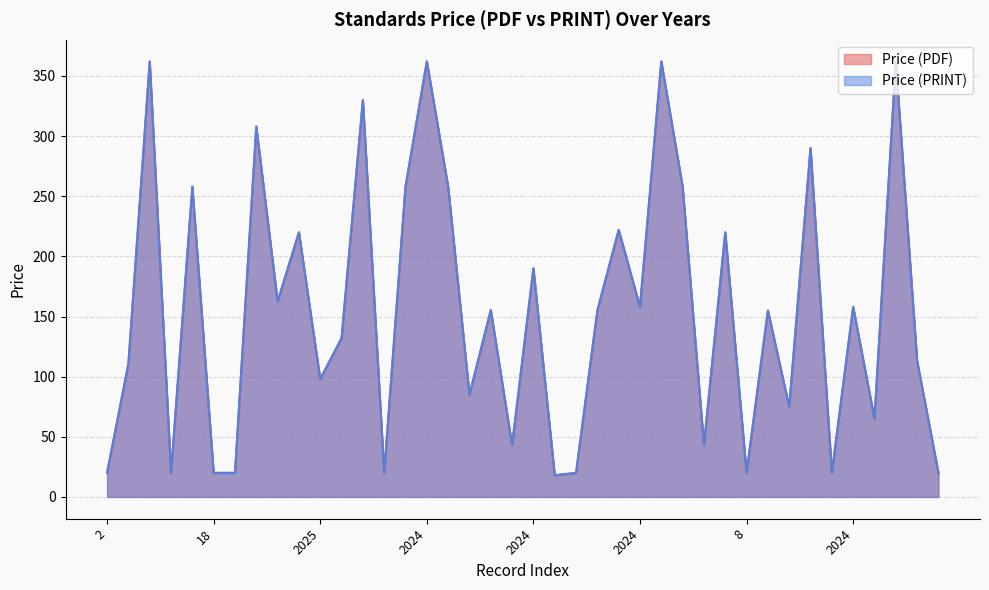

Count the number of categories in the chart.

40